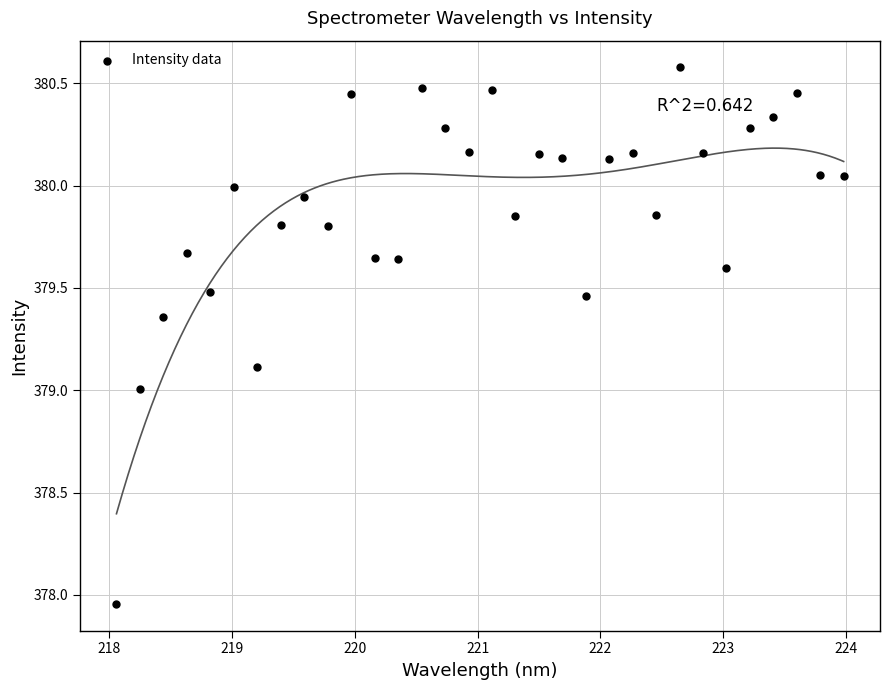

What is the range of X values (max minus min)?

5.9